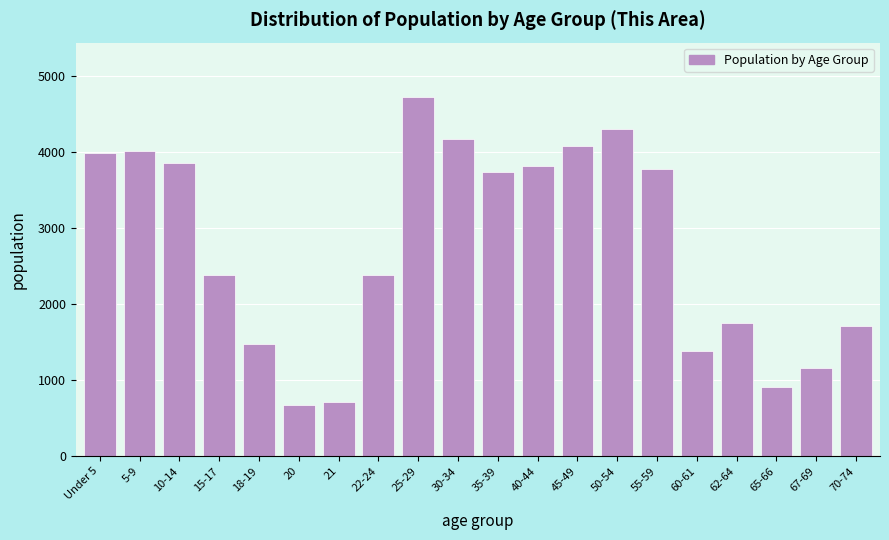

What is the difference between the second highest and second lowest values?

3590